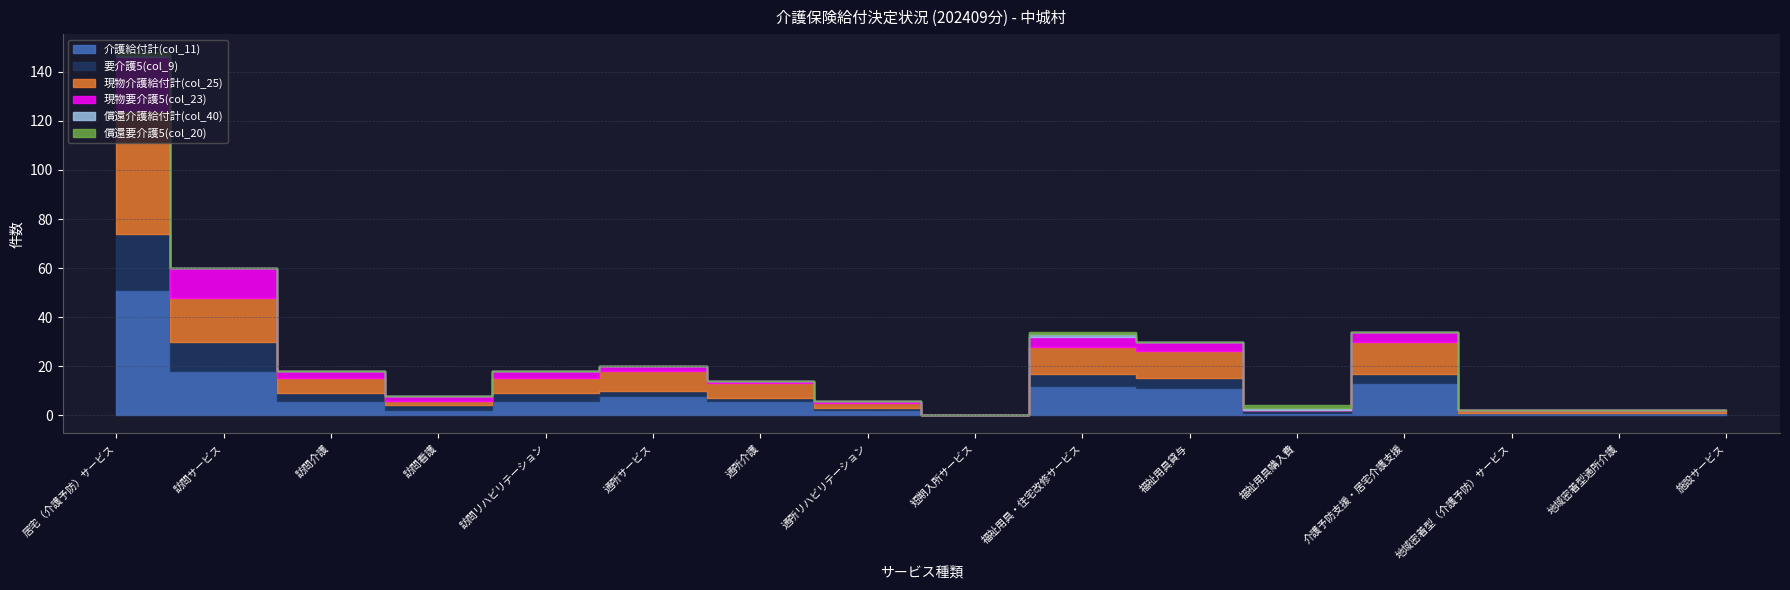

True or false: 償還要介護5(col_20) has more than 1 points higher than both neighbors.

True